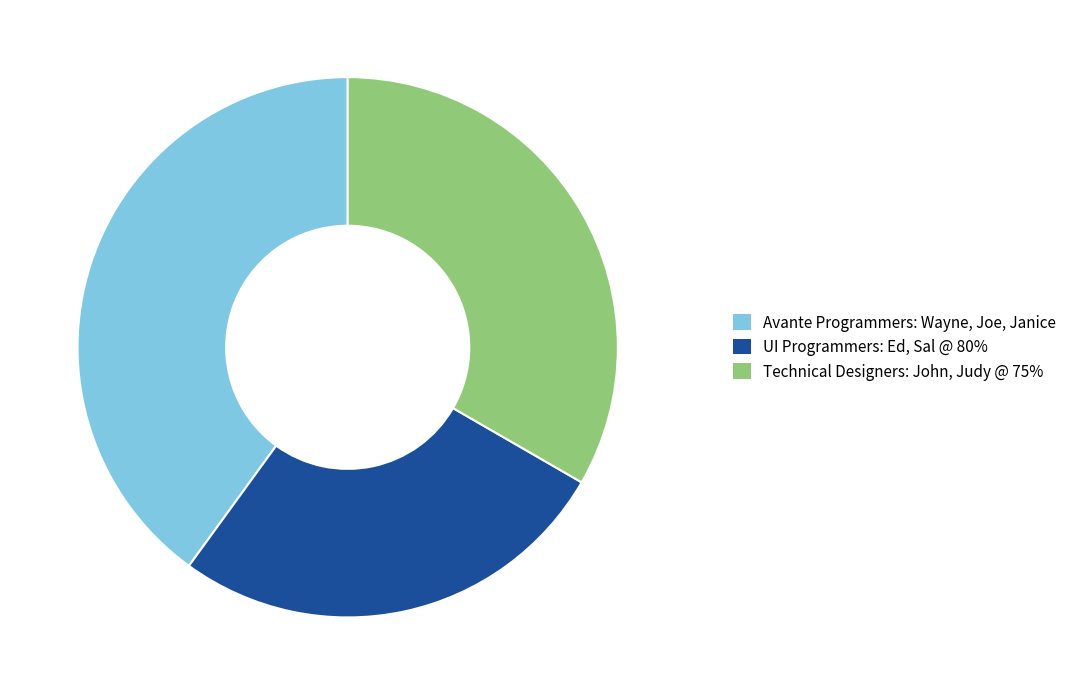

Which slice is the smallest?

UI Programmers: Ed, Sal @ 80%